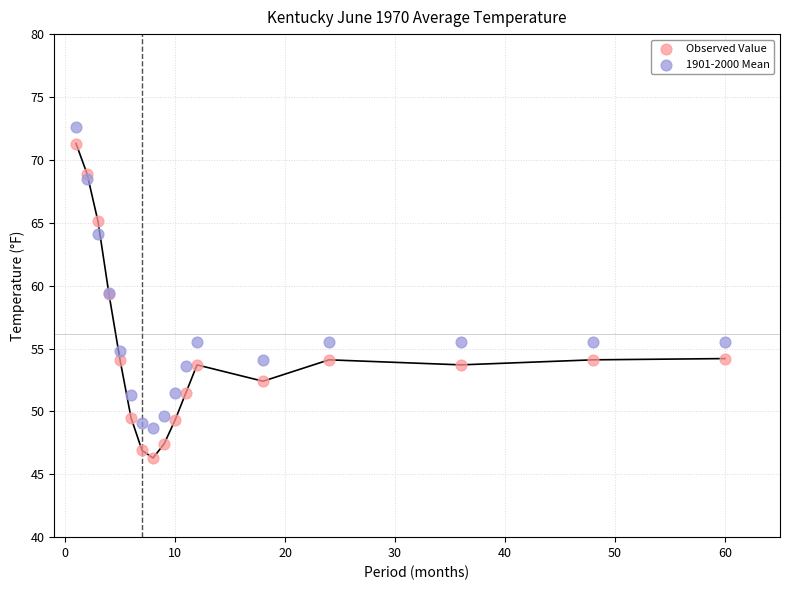

Which series has the widest spread of Y values?

Observed Value